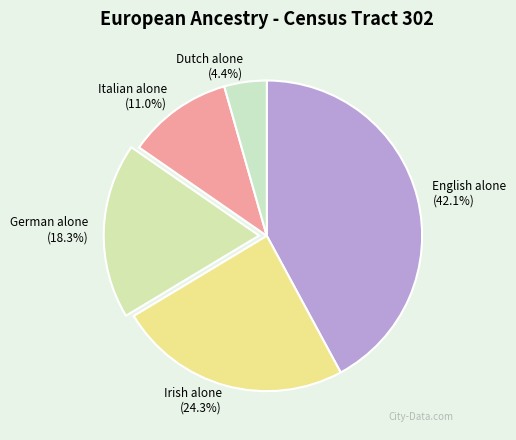

What percentage is the English alone slice, to the nearest percent?

42%